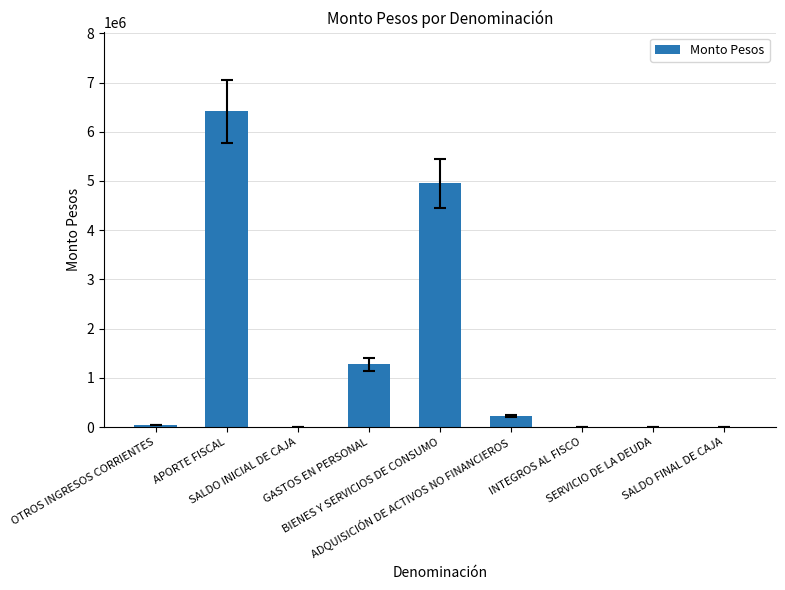

What is the sum of all values?

12914902